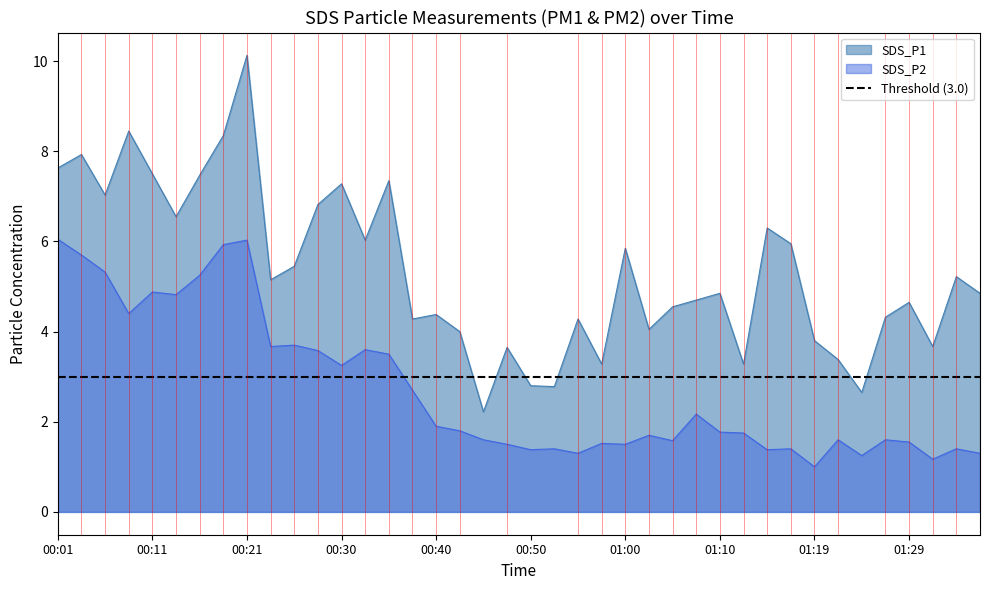

What are all the series names shown in the legend?

SDS_P1, SDS_P2